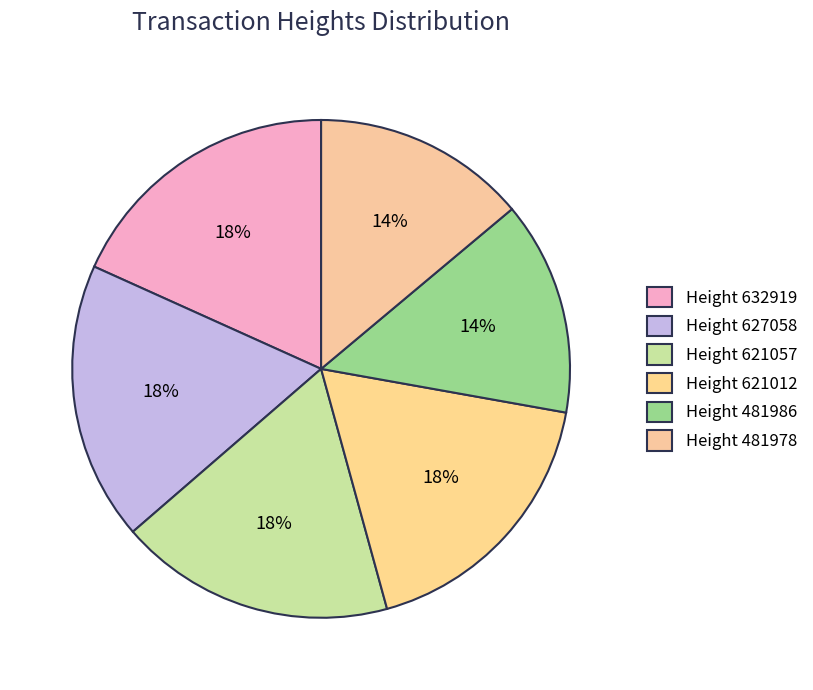

Combined, do Height 632919 and Height 621057 account for over 50%?

No